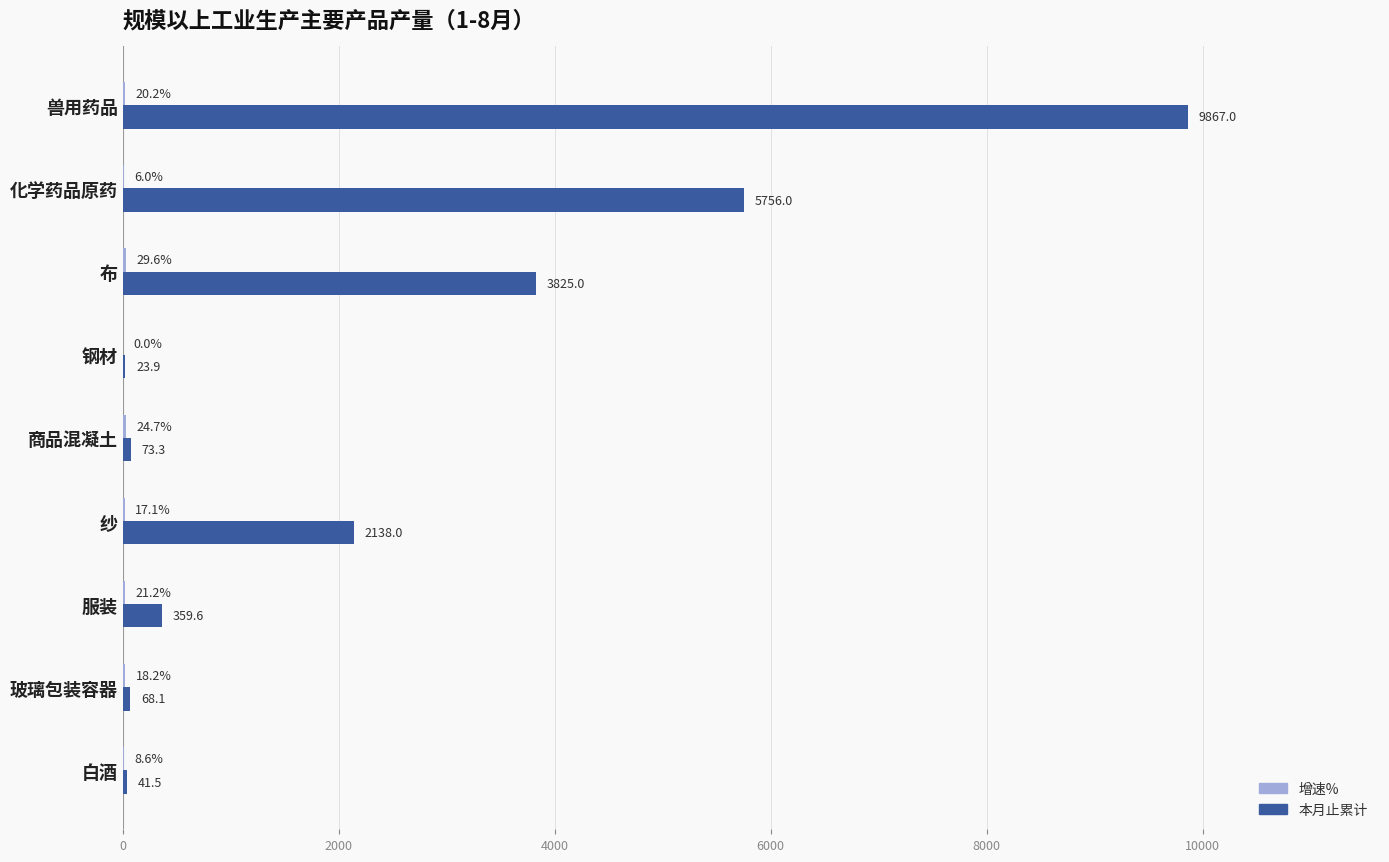

Which label corresponds to the largest value in the chart?

兽用药品